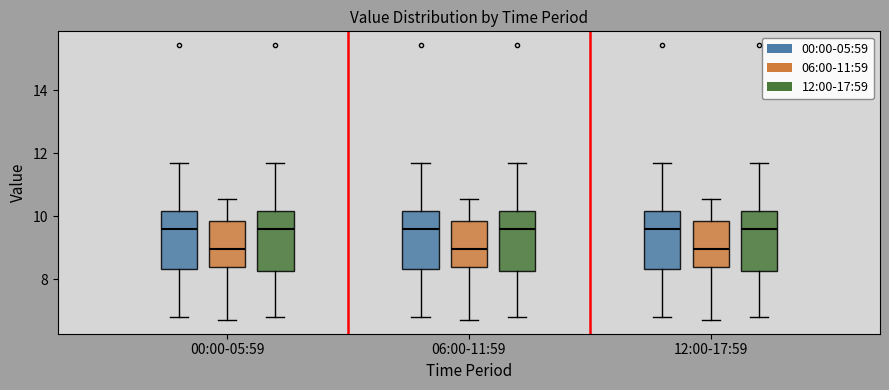

Reading left to right, read every box against the y-axis: the position of its median line, the range the box covers, and the ends of its whiskers. The values are not printed on the chart, so give them approximately, as read against the axis.

00:00-05:59 (00:00-05:59): median 9.6, box 8.4 to 10.2, whiskers 6.8 to 11.8
00:00-05:59 (06:00-11:59): median 9.0, box 8.4 to 9.8, whiskers 6.8 to 10.6
00:00-05:59 (12:00-17:59): median 9.6, box 8.2 to 10.2, whiskers 6.8 to 11.8
06:00-11:59 (00:00-05:59): median 9.6, box 8.4 to 10.2, whiskers 6.8 to 11.8
06:00-11:59 (06:00-11:59): median 9.0, box 8.4 to 9.8, whiskers 6.8 to 10.6
06:00-11:59 (12:00-17:59): median 9.6, box 8.2 to 10.2, whiskers 6.8 to 11.8
12:00-17:59 (00:00-05:59): median 9.6, box 8.4 to 10.2, whiskers 6.8 to 11.8
12:00-17:59 (06:00-11:59): median 9.0, box 8.4 to 9.8, whiskers 6.8 to 10.6
12:00-17:59 (12:00-17:59): median 9.6, box 8.2 to 10.2, whiskers 6.8 to 11.8